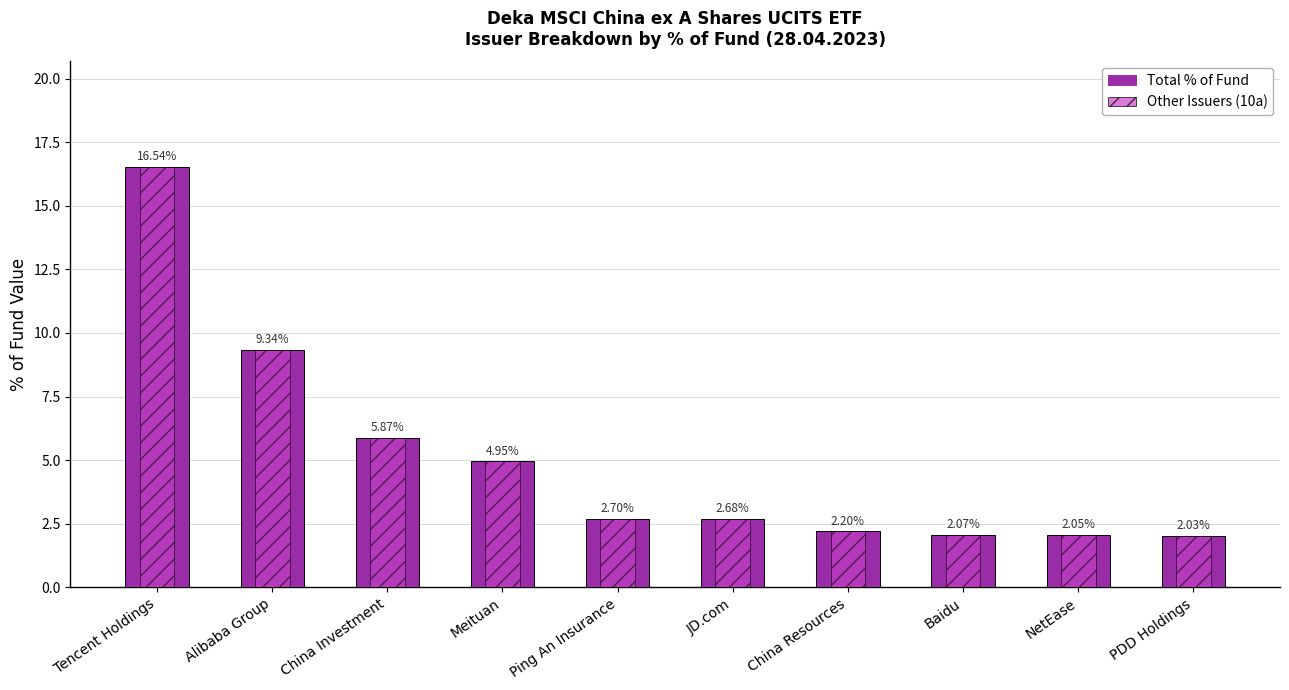

What is the sum of all Other Issuers (10a) values?

50.4